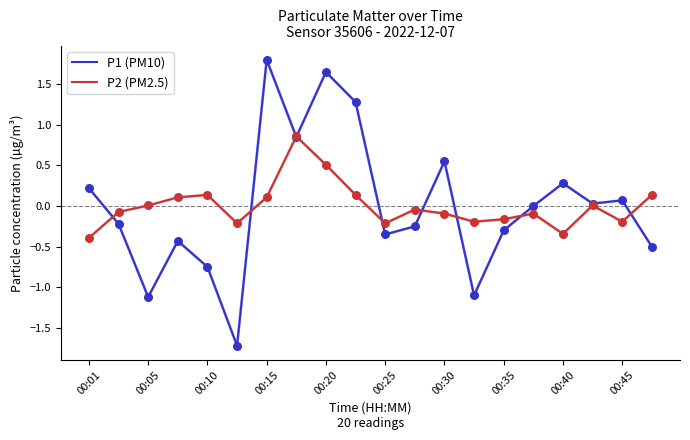

Which series has the widest spread of values?

P1 (PM10)